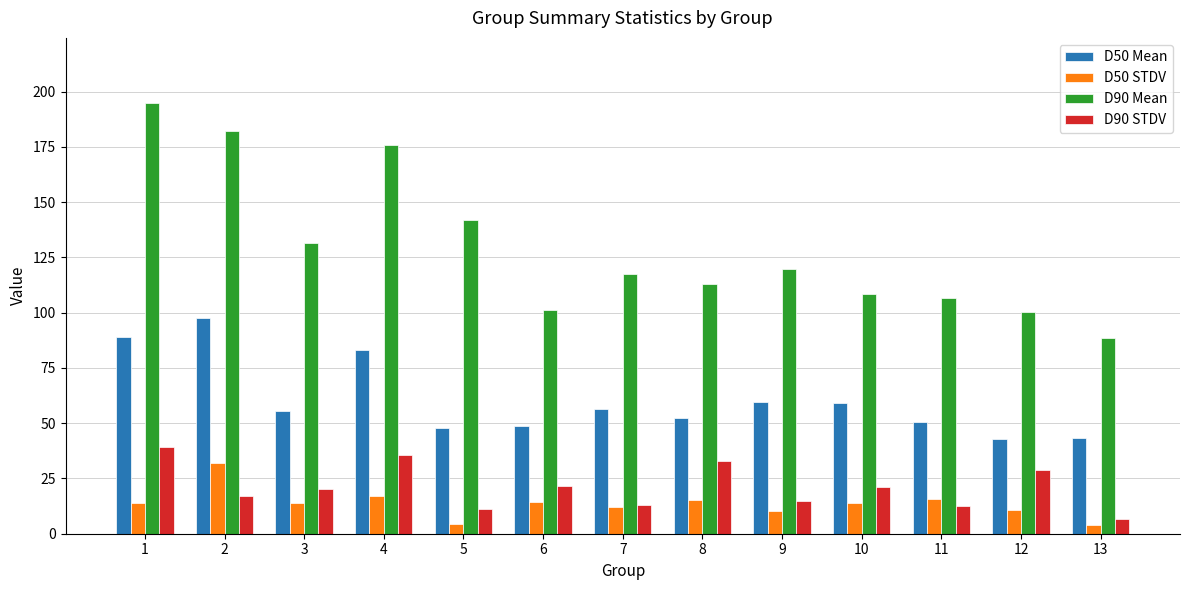

The value of D90 Mean at 11 is 106.8. True or false?

True